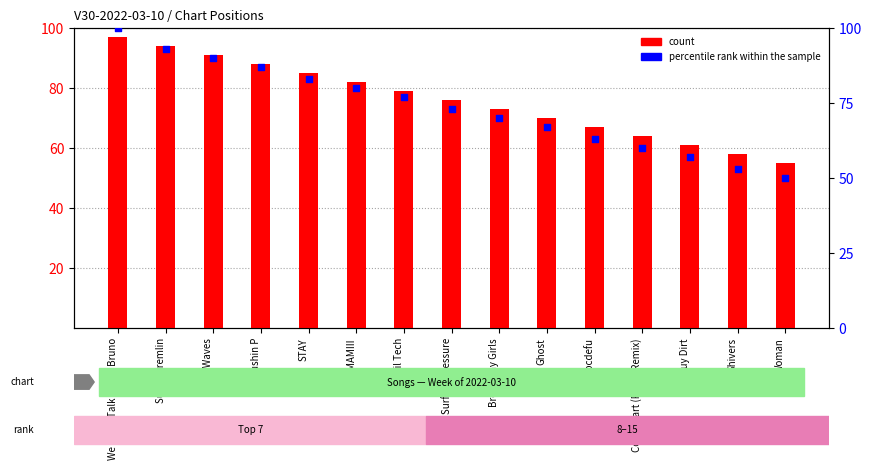

Is the value of percentile rank within the sample at pushin P greater than the value of count at Ghost?

Yes